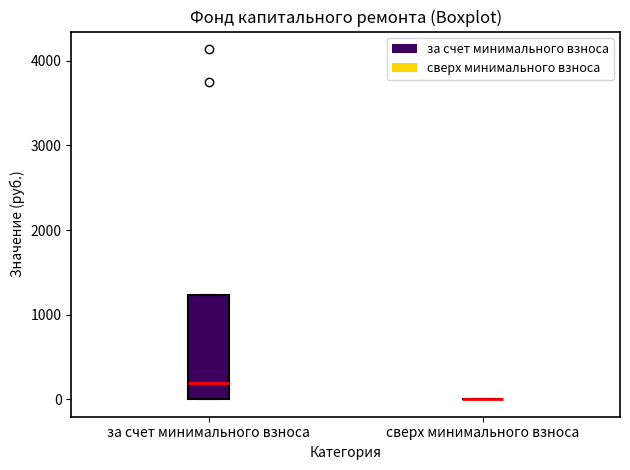

Comparing the boxes themselves (not the whiskers), which one is the tallest?

за счет минимального взноса